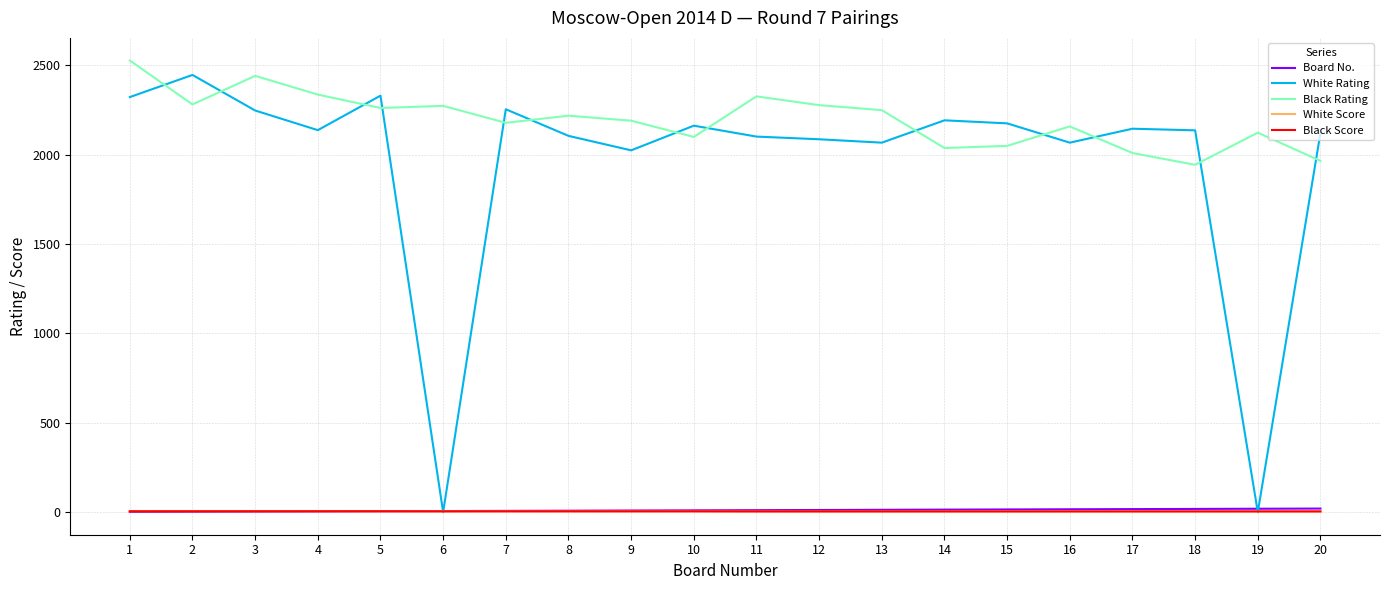

How many White Score values are between 4 and 5?

20